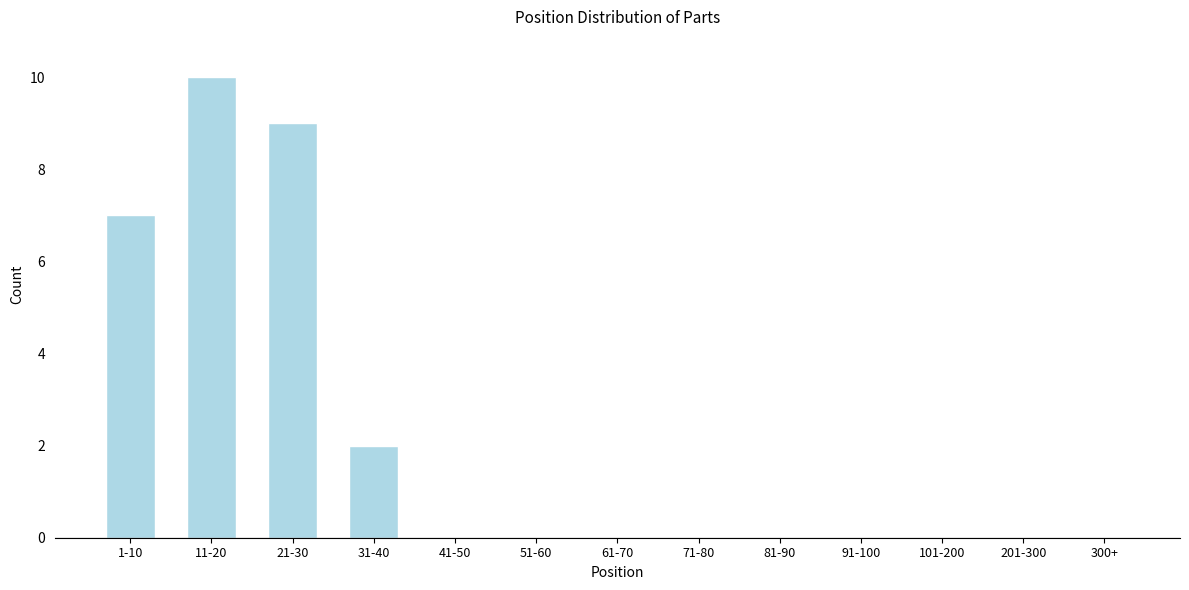

Reading left to right, list all the values displayed in this chart.

1-10=7	11-20=10	21-30=9	31-40=2	41-50=0	51-60=0	61-70=0	71-80=0	81-90=0	91-100=0	101-200=0	201-300=0	300+=0